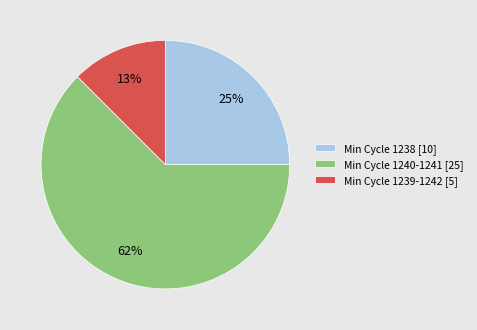

Which category has the smallest portion of the pie?

Min Cycle 1239-1242 [5]